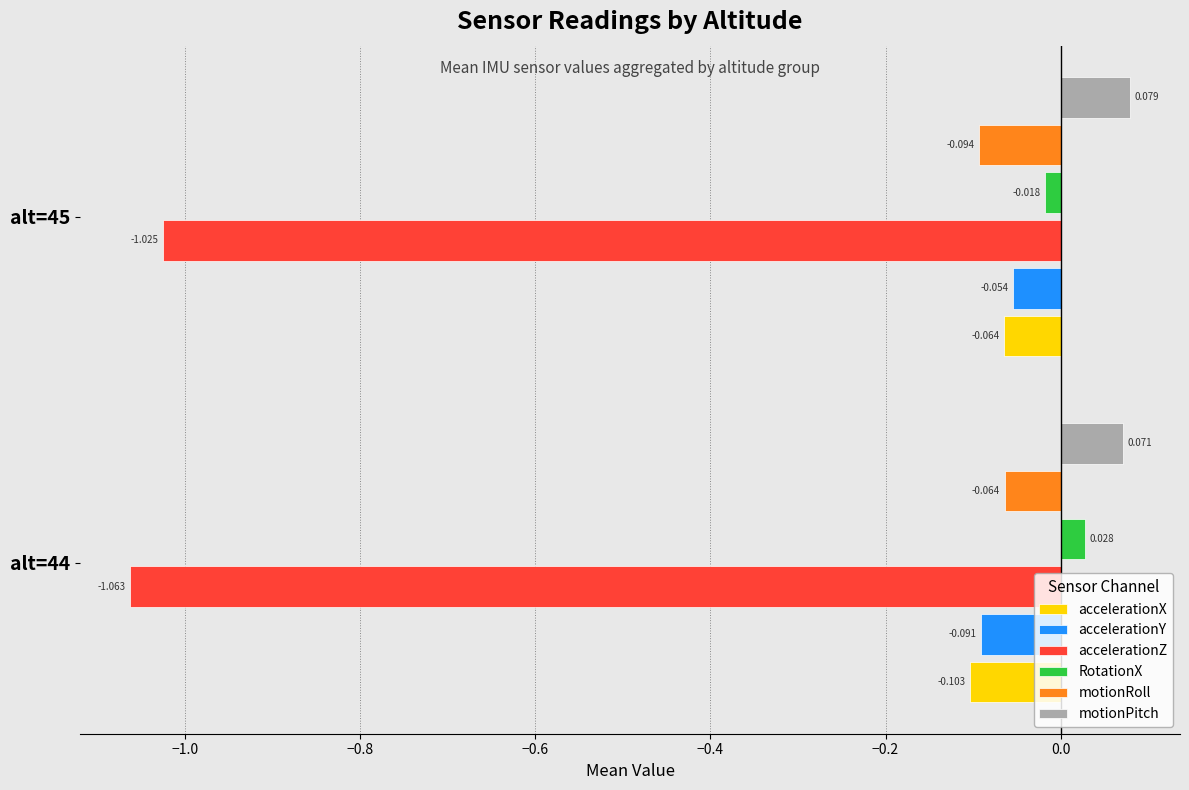

Between alt=44 and alt=45, which series saw the biggest shift?

RotationX